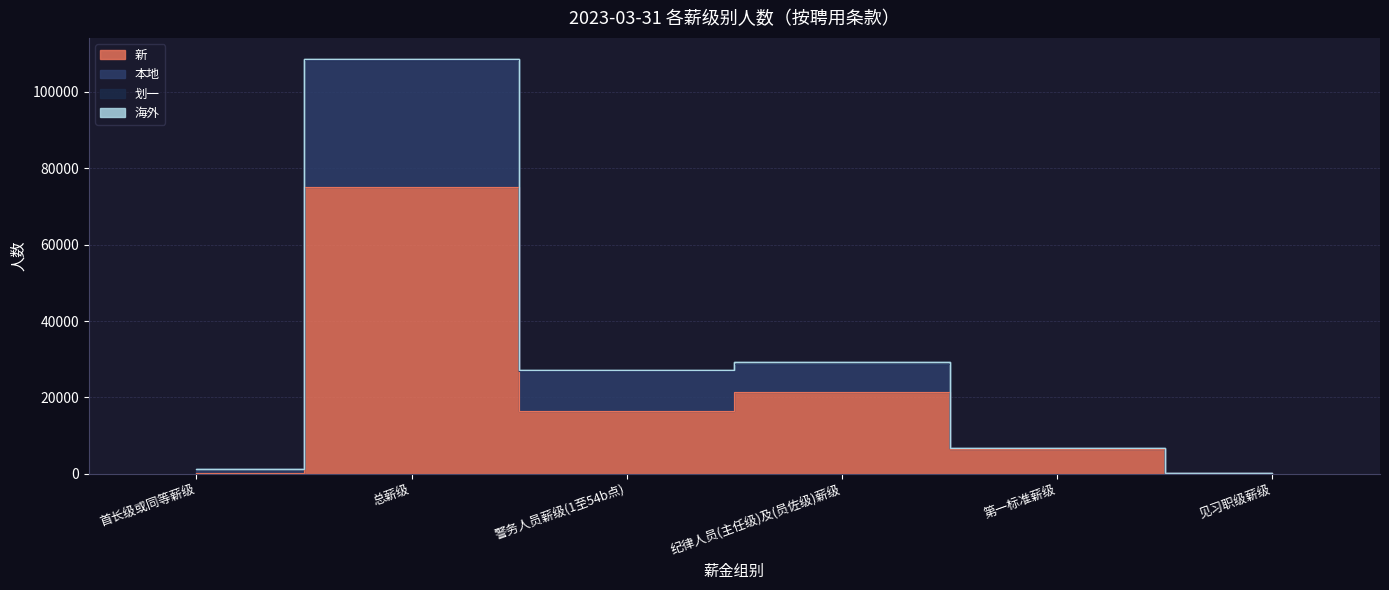

Reading left to right, list all the values displayed in this chart.

本地: 首长级或同等薪级=1346	总薪级=108404	警务人员薪级(1至54b点)=26979	纪律人员(主任级)及(员佐级)薪级=28643	第一标准薪级=6881	见习职级薪级=197
新: 首长级或同等薪级=280	总薪级=75209	警务人员薪级(1至54b点)=16425	纪律人员(主任级)及(员佐级)薪级=21351	第一标准薪级=6442	见习职级薪级=197